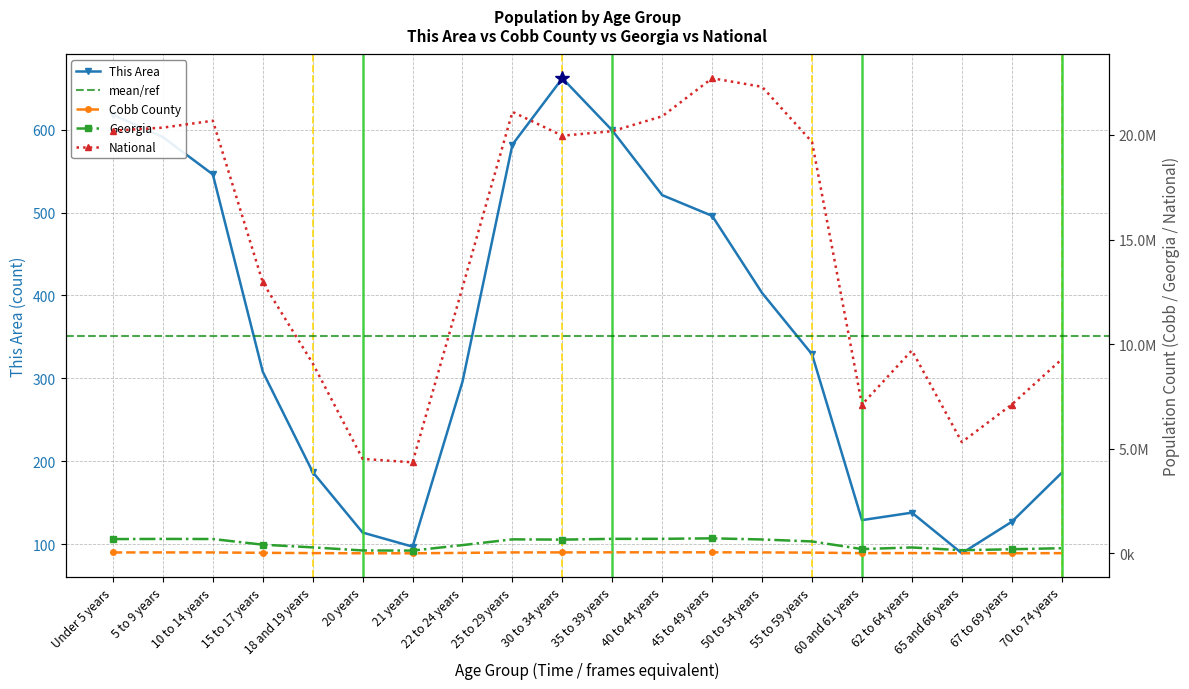

How many values in the This Area series are below 329?

10